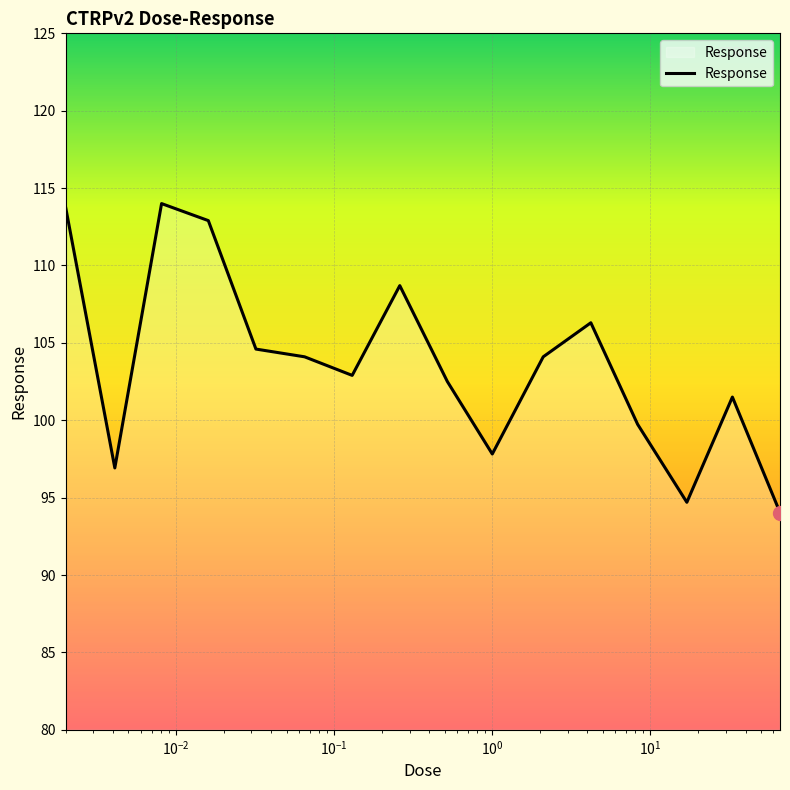

What is the greatest value displayed?

114.0